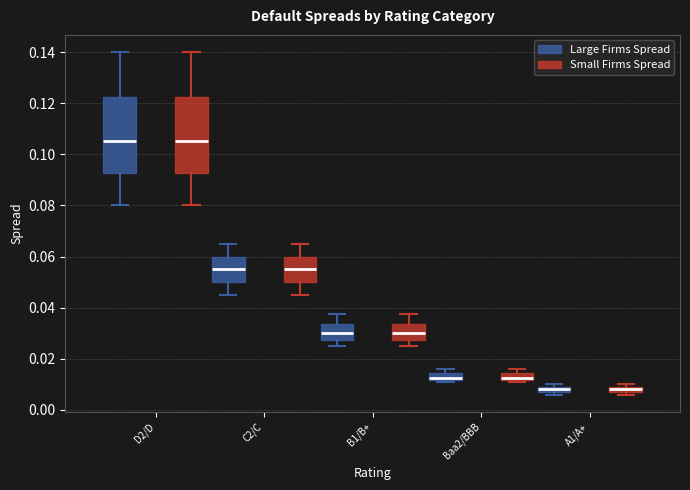

Where is the lower edge of the box for A1/A+ (Large Firms Spread) on the y-axis? The values are not printed on the chart, so give them approximately, as read against the axis.

0.008